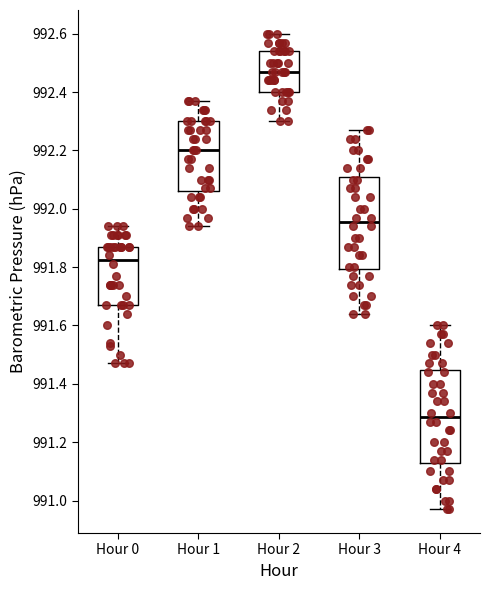

Reading left to right, read every box against the y-axis: the position of its median line, the range the box covers, and the ends of its whiskers. The values are not printed on the chart, so give them approximately, as read against the axis.

Hour 0: median 991.82, box 991.68 to 991.88, whiskers 991.48 to 991.94
Hour 1: median 992.20, box 992.06 to 992.30, whiskers 991.94 to 992.38
Hour 2: median 992.48, box 992.40 to 992.54, whiskers 992.30 to 992.60
Hour 3: median 991.96, box 991.80 to 992.12, whiskers 991.64 to 992.28
Hour 4: median 991.28, box 991.14 to 991.44, whiskers 990.98 to 991.60